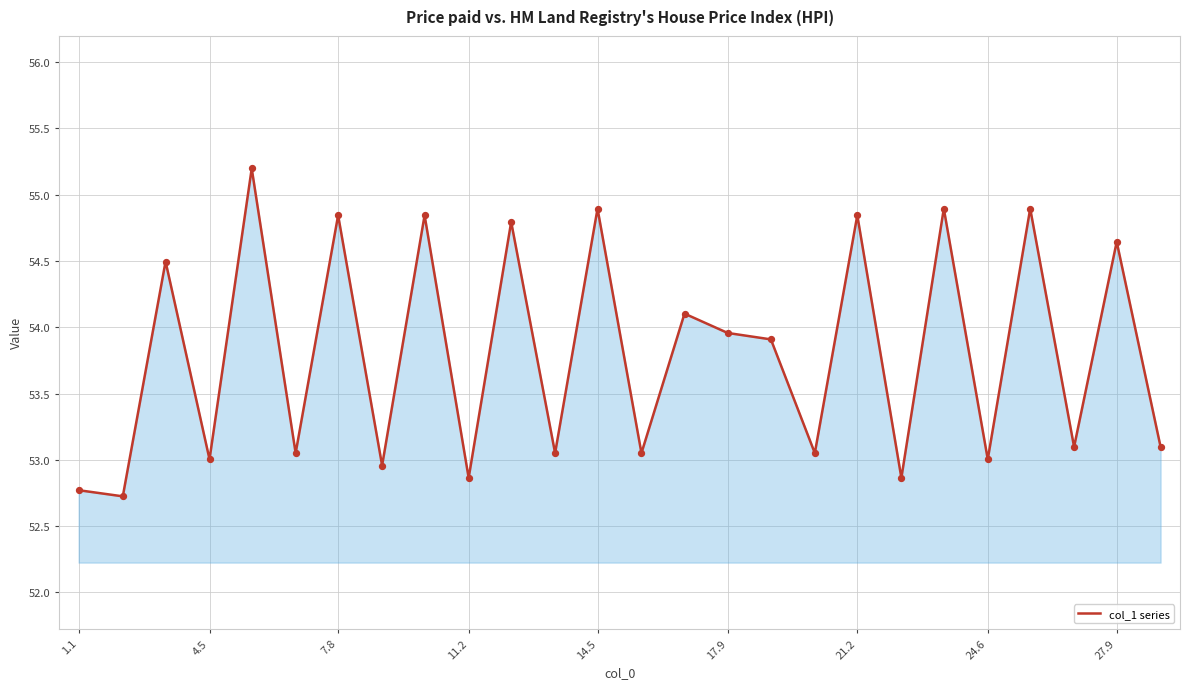

What is the smallest value displayed?

52.7